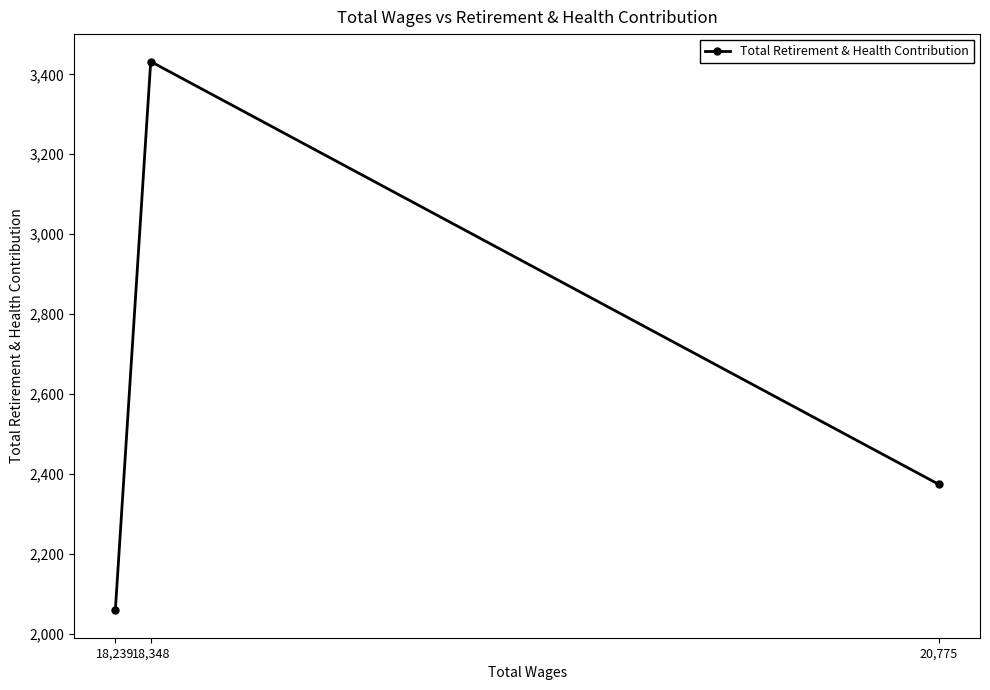

What is the change in value from 18,348 to 18,239?

-1373